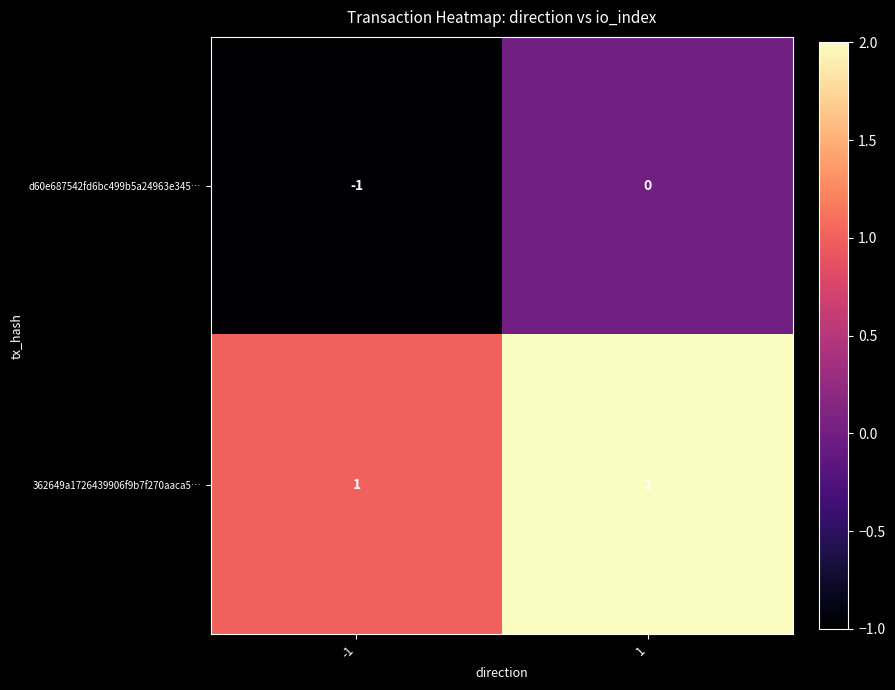

How many categories are shown in the chart?

2